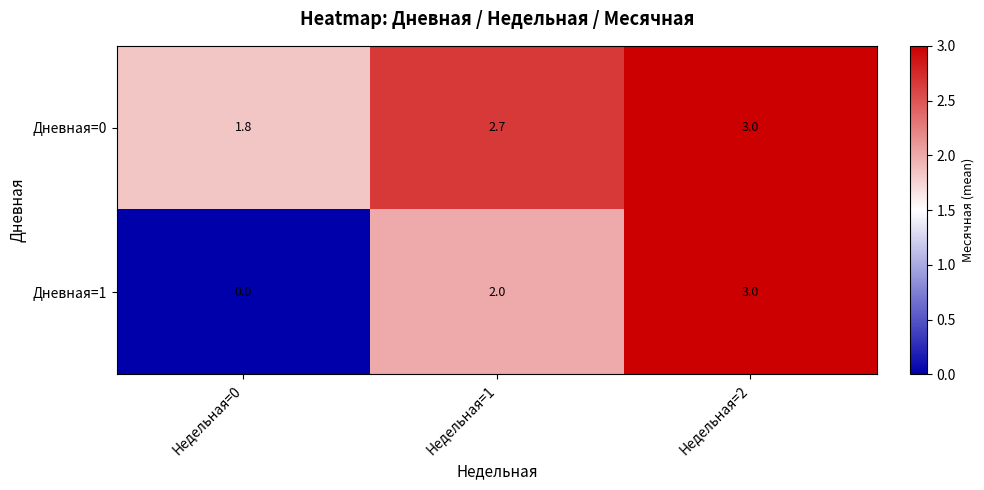

At which category is the sum across all series the highest?

Недельная=2